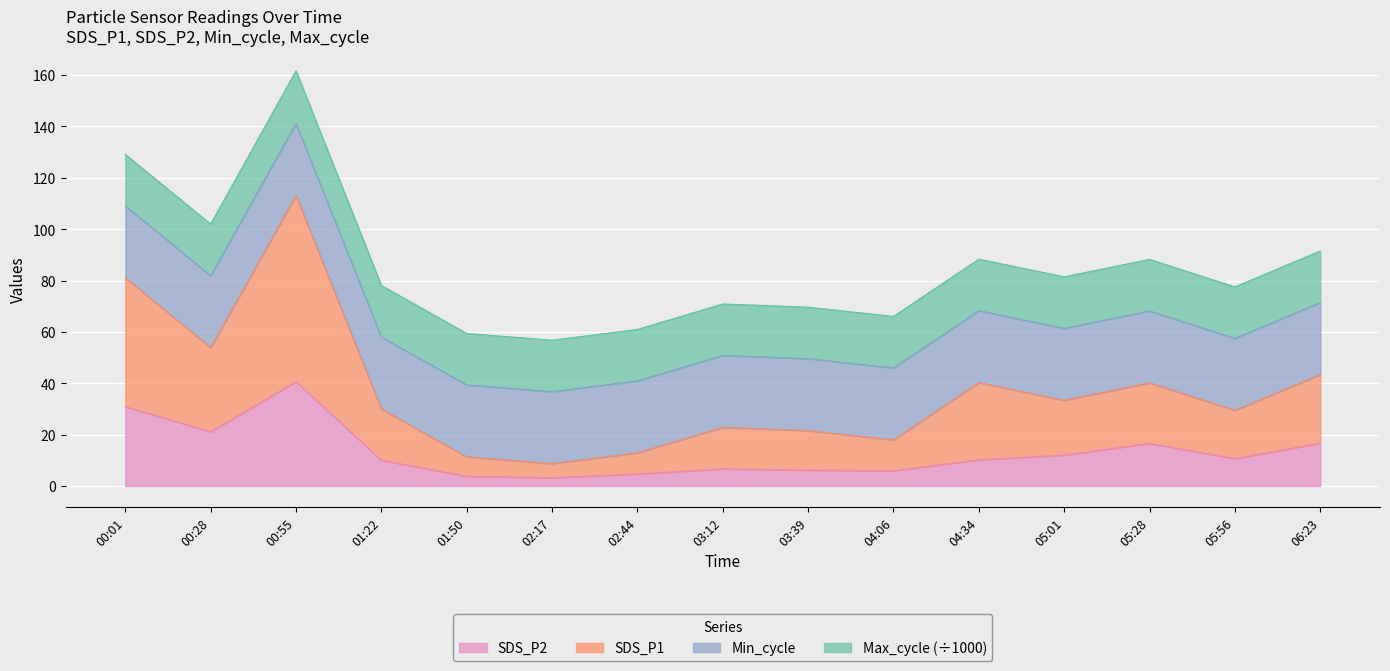

What is the difference between the second highest and minimum values in the SDS_P2 series?

27.7